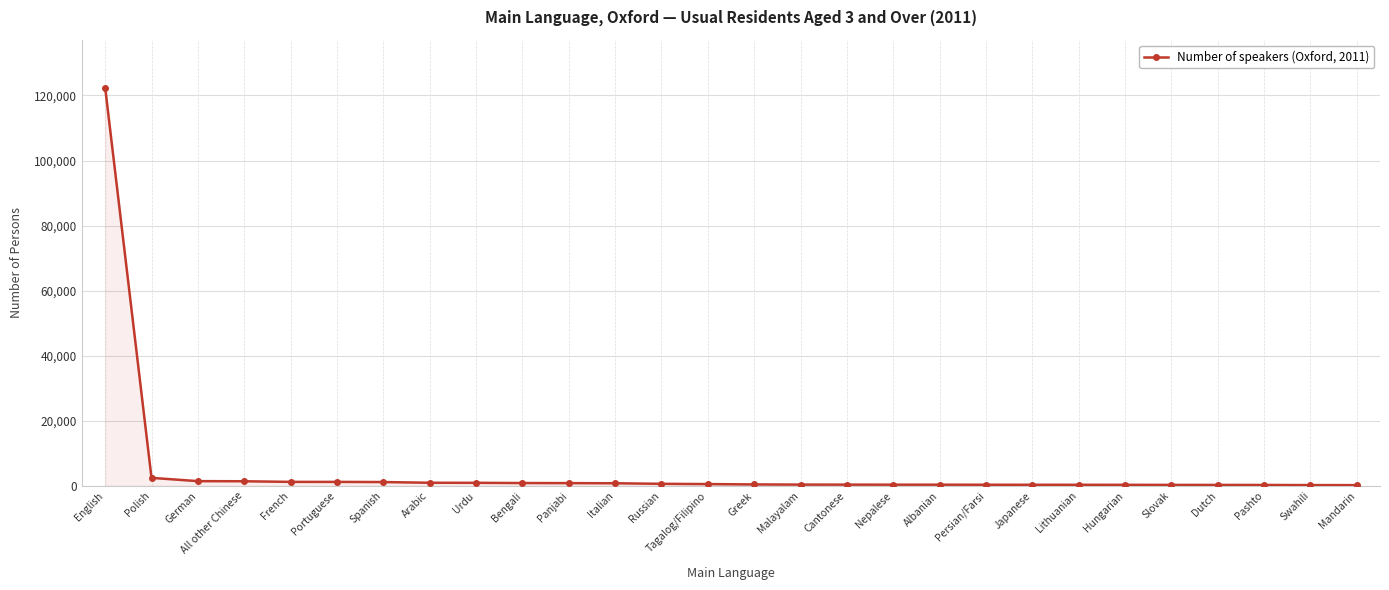

What is the ratio of the value at Russian to the value at Hungarian?

2.0